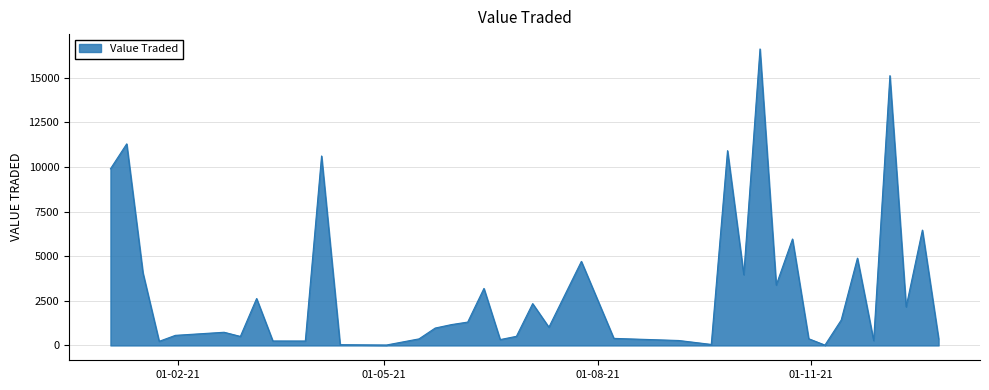

What is the difference between the maximum and minimum values?

16598